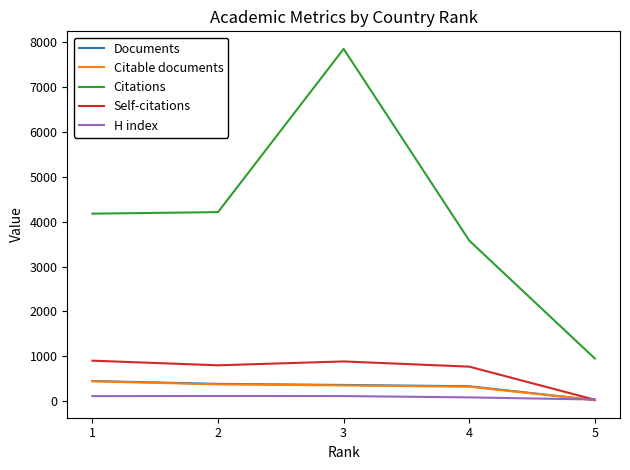

How many categories are shown in the chart?

5